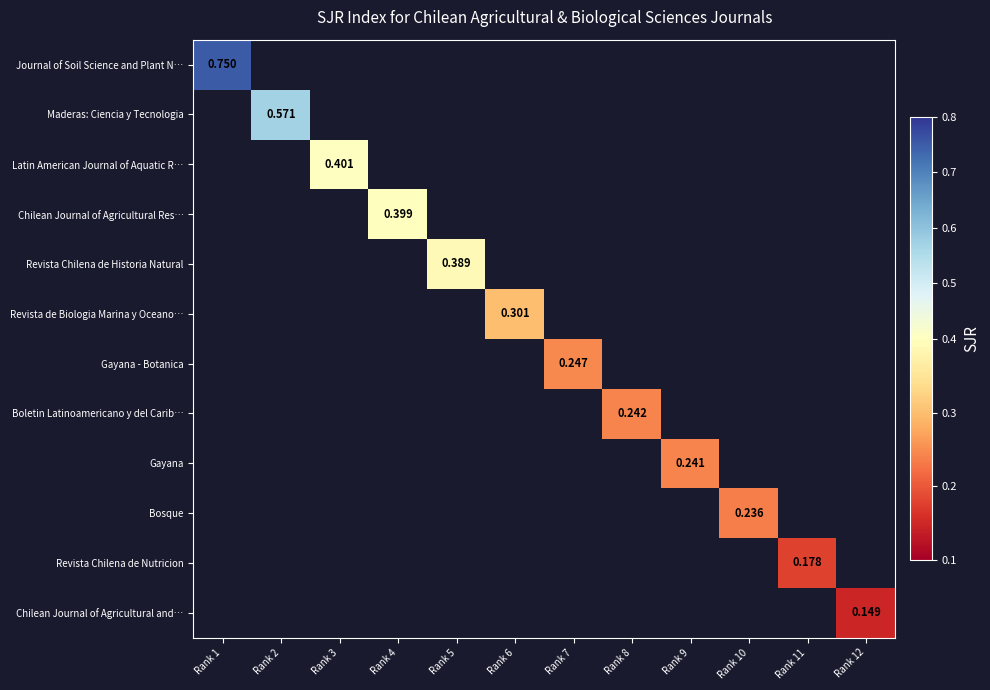

Rank the series by their average value, from highest to lowest.

Journal of Soil Science and Plant N…, Maderas: Ciencia y Tecnologia, Latin American Journal of Aquatic R…, Chilean Journal of Agricultural Res…, Revista Chilena de Historia Natural, Revista de Biologia Marina y Oceano…, Gayana - Botanica, Boletin Latinoamericano y del Carib…, Gayana, Bosque, Revista Chilena de Nutricion, Chilean Journal of Agricultural and…